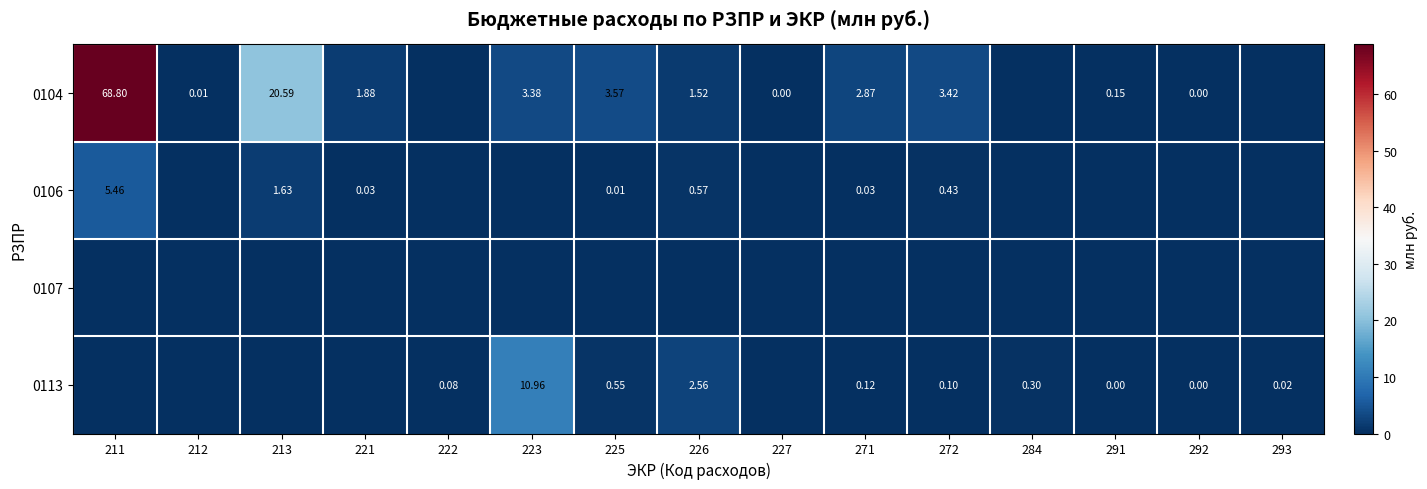

Which series has the widest spread of values?

row_0